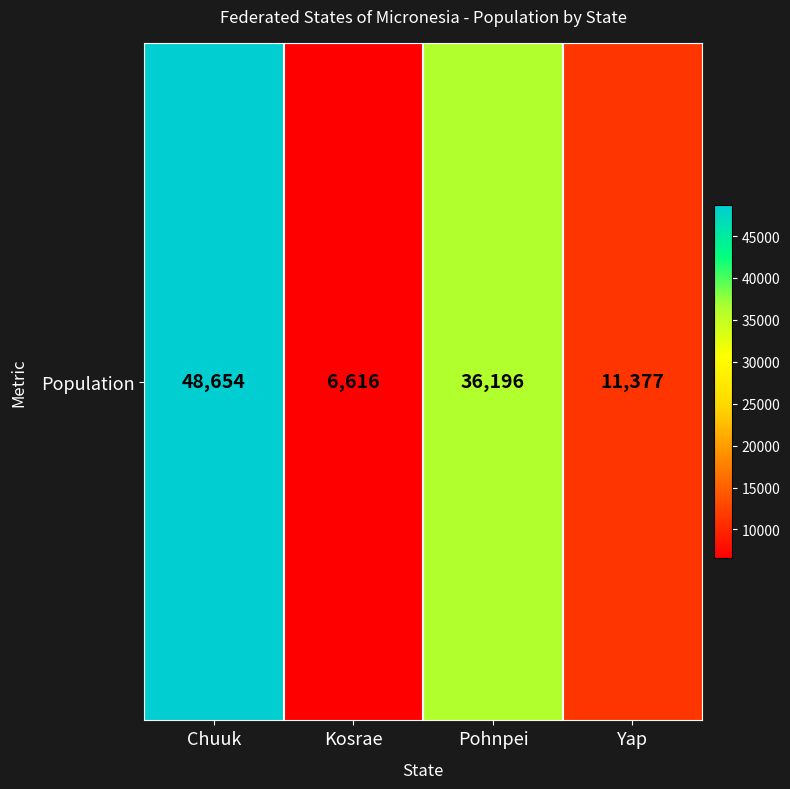

At which label is the value closest to 27635?

Pohnpei